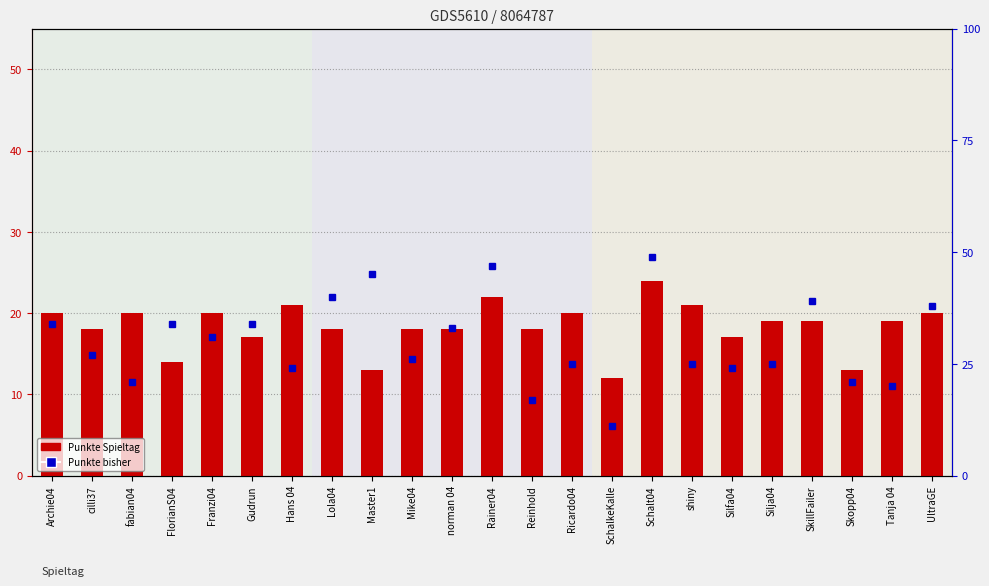

What is the label of the 7th bar from the right?

shiny